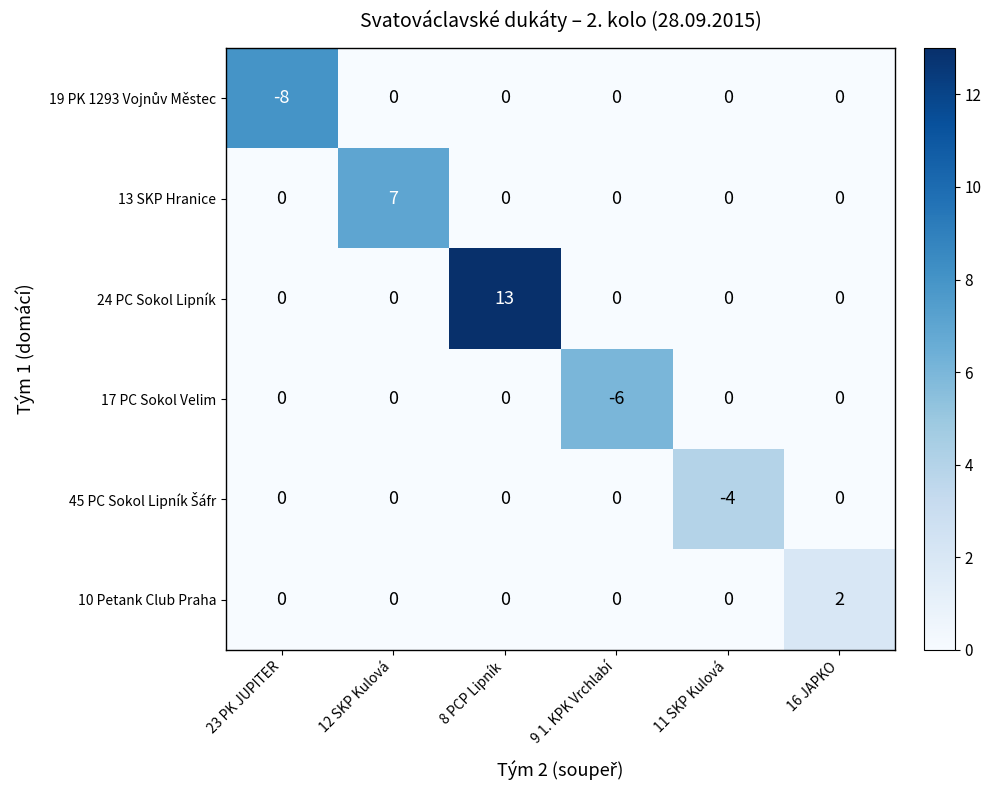

Which series has the largest range (max minus min)?

24 PC Sokol Lipník